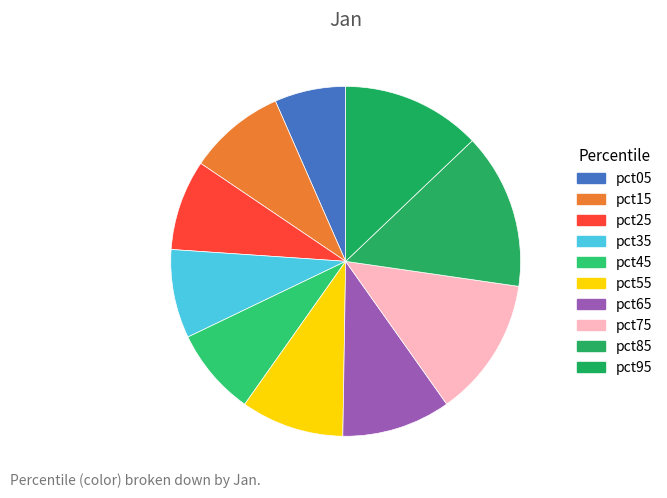

To the nearest percent, what percentage of the pie is pct85?

14%